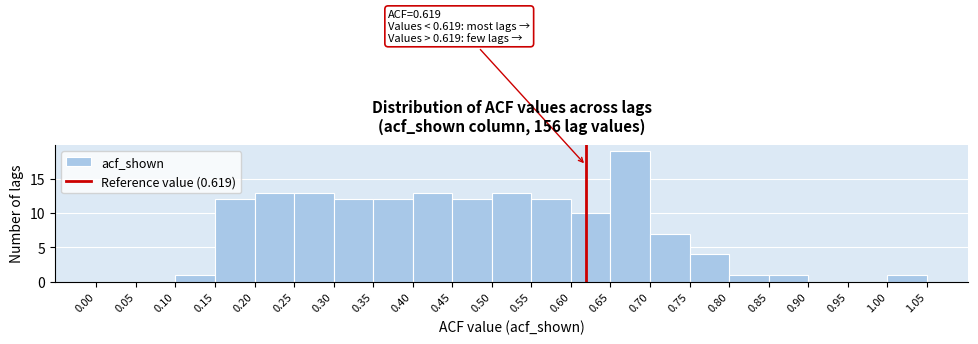

Which range on the x-axis has the tallest bar?

0.65 to 0.70